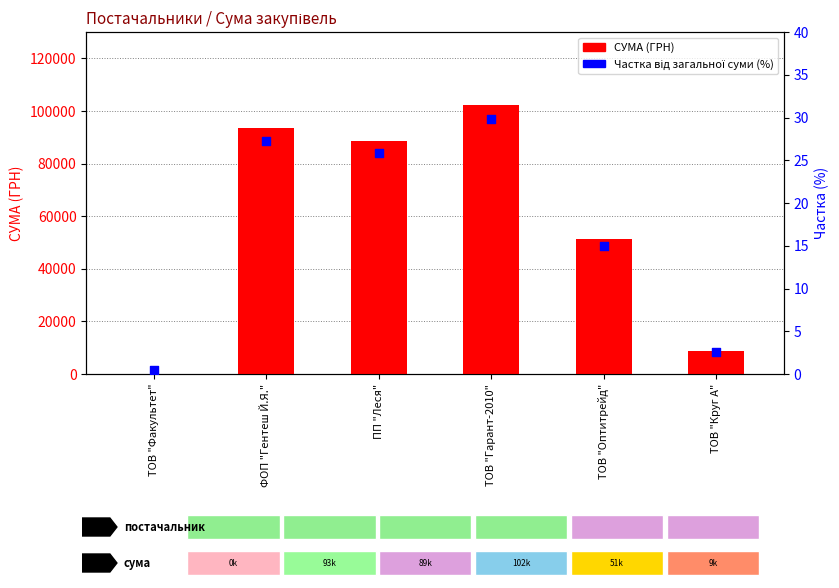

Which series reaches the maximum Y coordinate?

СУМА (ГРН)